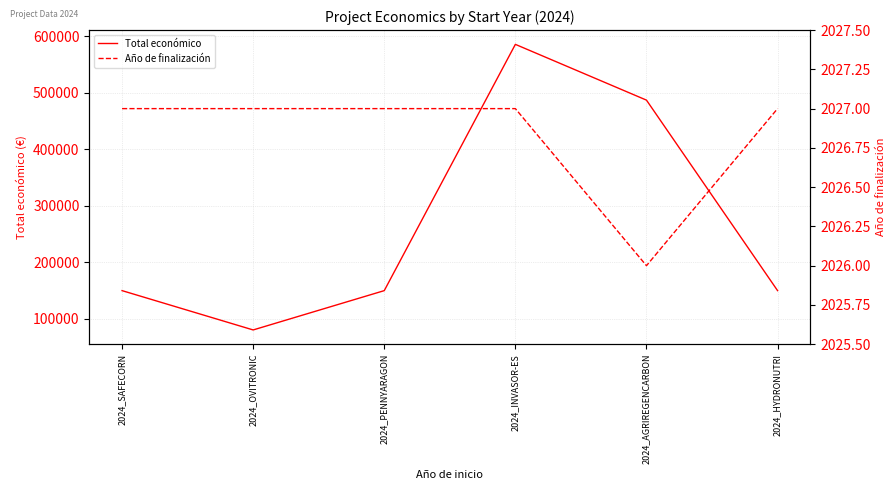

What is the lowest value of the Año de finalización series?

2026